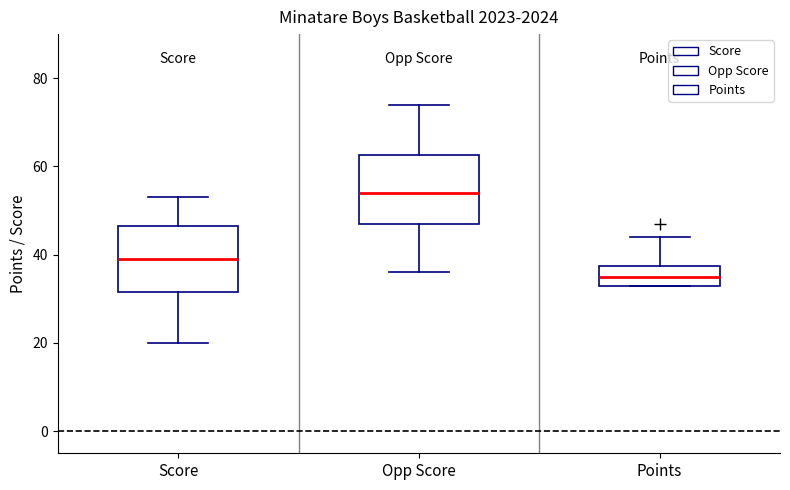

Which box has the lowest median line?

Points